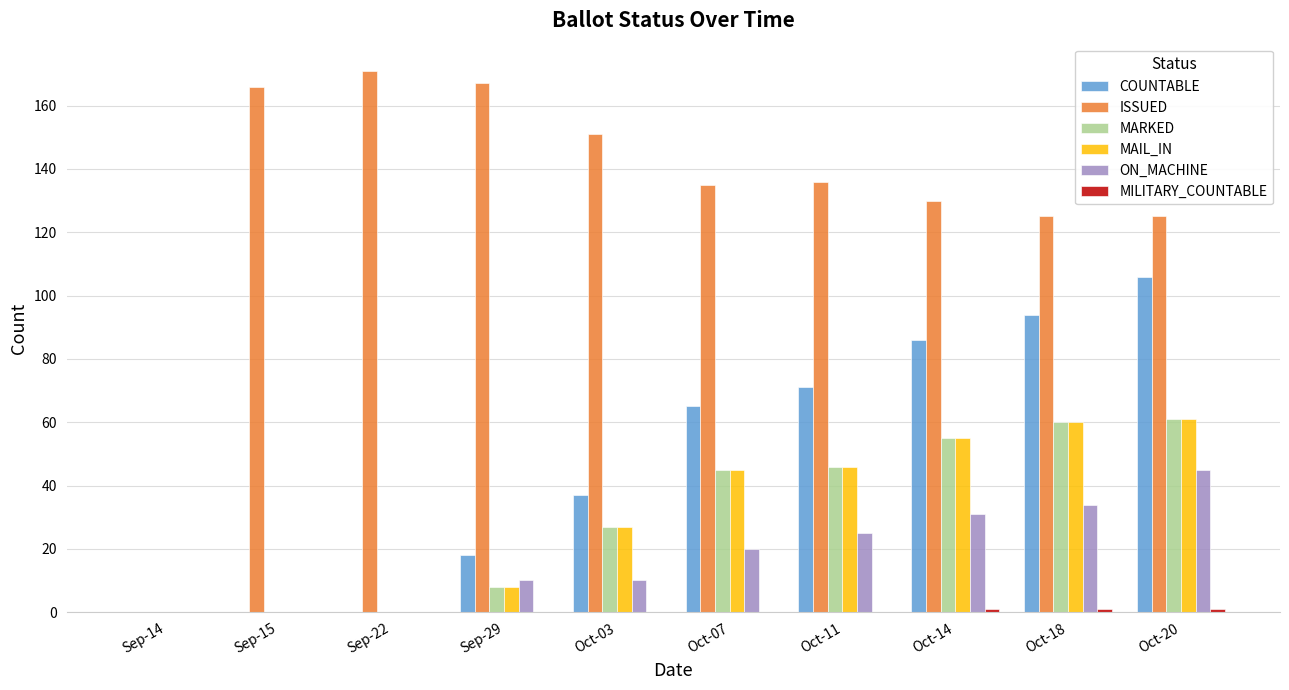

Which label corresponds to the largest value in the chart?

Sep-22